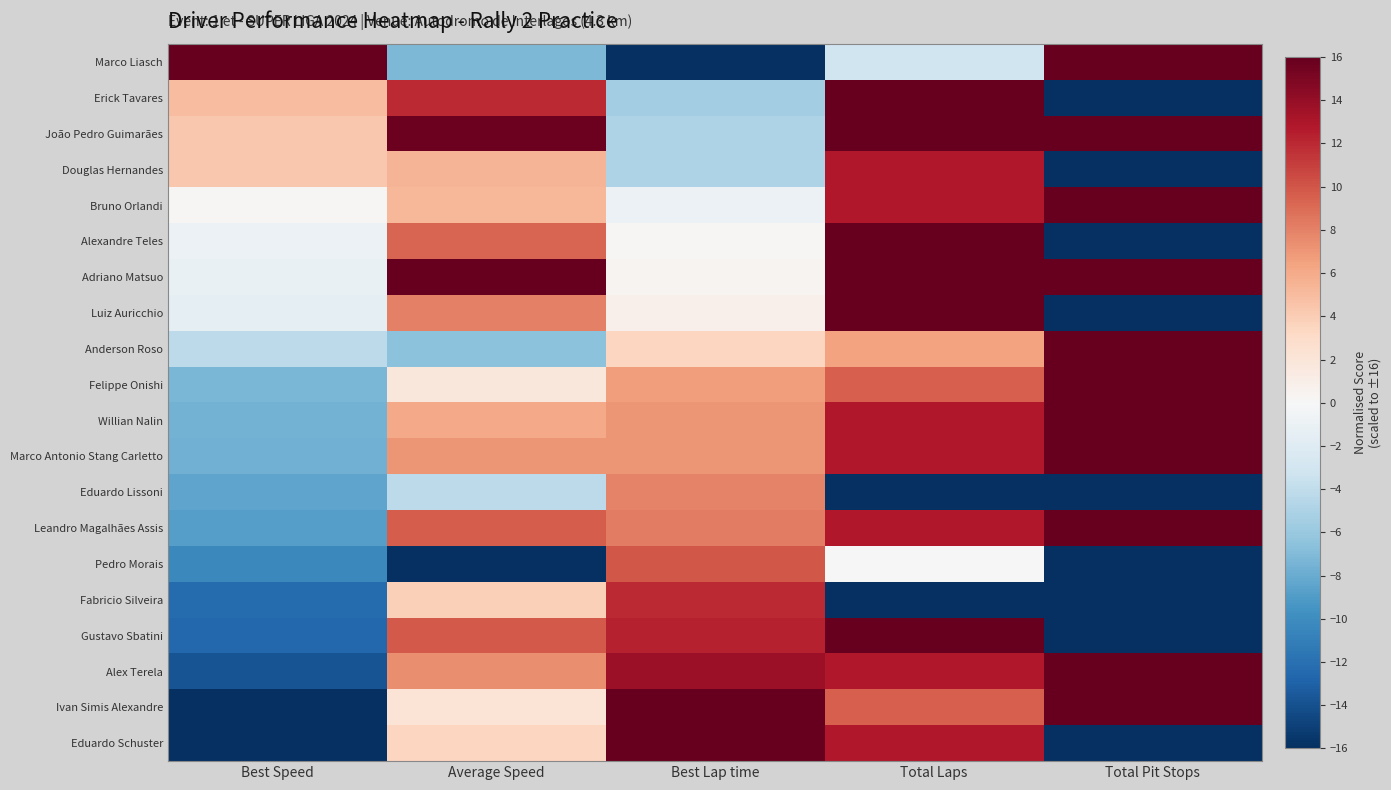

Reading left to right, transcribe all the data shown in this chart.

Marco Liasch: Best Speed=16.0	Average Speed=-7.2	Best Lap time=-16.0	Total Laps=-3.2	Total Pit Stops=16.0
Erick Tavares: Best Speed=4.9	Average Speed=12.0	Best Lap time=-5.5	Total Laps=16.0	Total Pit Stops=-16.0
João Pedro Guimarães: Best Speed=4.3	Average Speed=15.6	Best Lap time=-5.0	Total Laps=16.0	Total Pit Stops=16.0
Douglas Hernandes: Best Speed=4.3	Average Speed=5.4	Best Lap time=-4.9	Total Laps=12.8	Total Pit Stops=-16.0
Bruno Orlandi: Best Speed=0.2	Average Speed=5.3	Best Lap time=-0.9	Total Laps=12.8	Total Pit Stops=16.0
Alexandre Teles: Best Speed=-0.9	Average Speed=9.3	Best Lap time=0.2	Total Laps=16.0	Total Pit Stops=-16.0
Adriano Matsuo: Best Speed=-1.2	Average Speed=16.0	Best Lap time=0.4	Total Laps=16.0	Total Pit Stops=16.0
Luiz Auricchio: Best Speed=-1.5	Average Speed=8.1	Best Lap time=0.8	Total Laps=16.0	Total Pit Stops=-16.0
Anderson Roso: Best Speed=-4.2	Average Speed=-6.5	Best Lap time=3.5	Total Laps=6.4	Total Pit Stops=16.0
Felippe Onishi: Best Speed=-7.3	Average Speed=1.8	Best Lap time=6.7	Total Laps=9.6	Total Pit Stops=16.0
Willian Nalin: Best Speed=-7.6	Average Speed=6.0	Best Lap time=7.0	Total Laps=12.8	Total Pit Stops=16.0
Marco Antonio Stang Carletto: Best Speed=-7.7	Average Speed=7.0	Best Lap time=7.1	Total Laps=12.8	Total Pit Stops=16.0
Eduardo Lissoni: Best Speed=-8.4	Average Speed=-4.2	Best Lap time=7.9	Total Laps=-16.0	Total Pit Stops=-16.0
Leandro Magalhães Assis: Best Speed=-8.8	Average Speed=9.7	Best Lap time=8.2	Total Laps=12.8	Total Pit Stops=16.0
Pedro Morais: Best Speed=-10.3	Average Speed=-16.0	Best Lap time=9.9	Total Laps=0.0	Total Pit Stops=-16.0
Fabricio Silveira: Best Speed=-12.3	Average Speed=3.8	Best Lap time=12.0	Total Laps=-16.0	Total Pit Stops=-16.0
Gustavo Sbatini: Best Speed=-12.6	Average Speed=9.9	Best Lap time=12.3	Total Laps=16.0	Total Pit Stops=-16.0
Alex Terela: Best Speed=-13.8	Average Speed=7.4	Best Lap time=13.7	Total Laps=12.8	Total Pit Stops=16.0
Ivan Simis Alexandre: Best Speed=-15.9	Average Speed=2.2	Best Lap time=15.9	Total Laps=9.6	Total Pit Stops=16.0
Eduardo Schuster: Best Speed=-16.0	Average Speed=3.5	Best Lap time=16.0	Total Laps=12.8	Total Pit Stops=-16.0